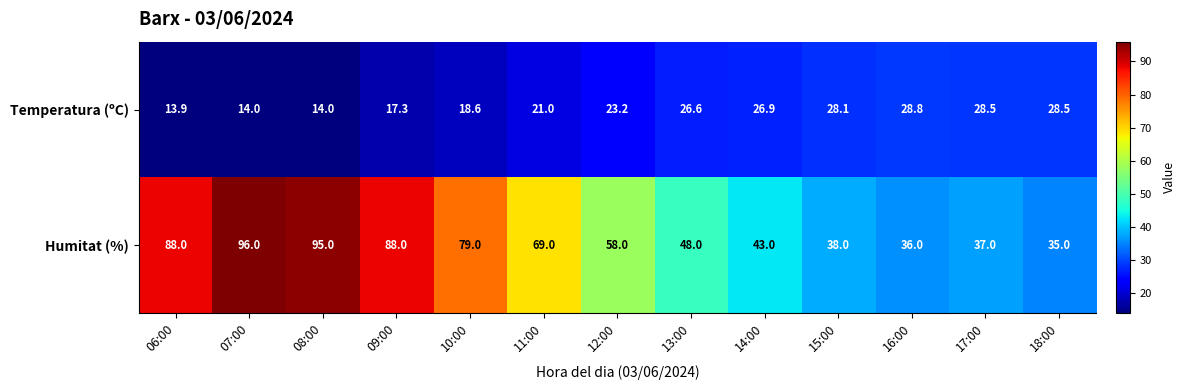

What is the difference between the highest and lowest values at 12:00?

34.8